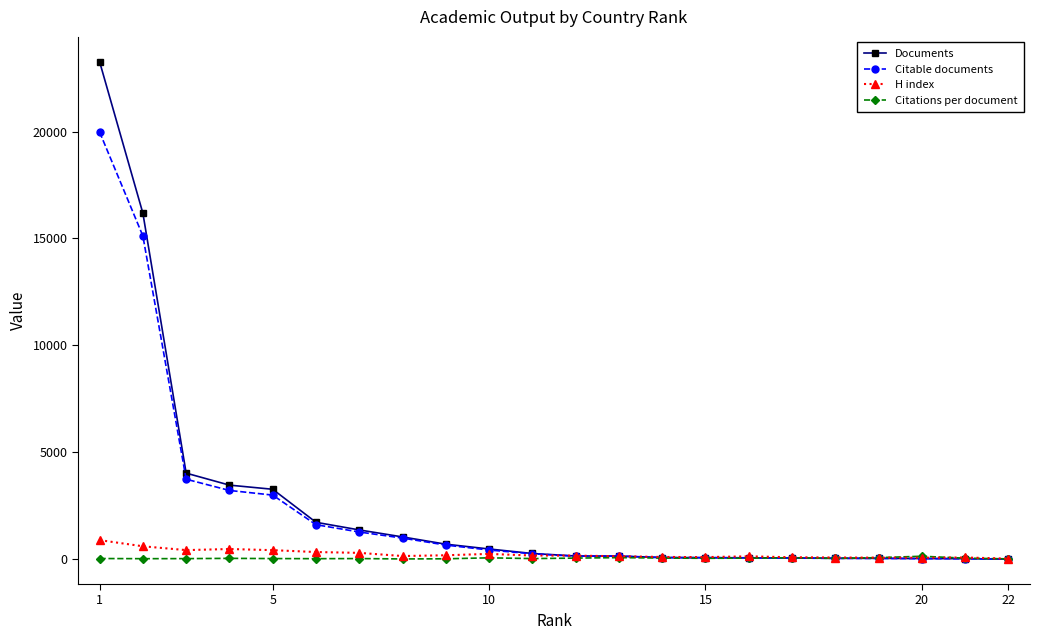

Which series has the largest range (max minus min)?

Documents